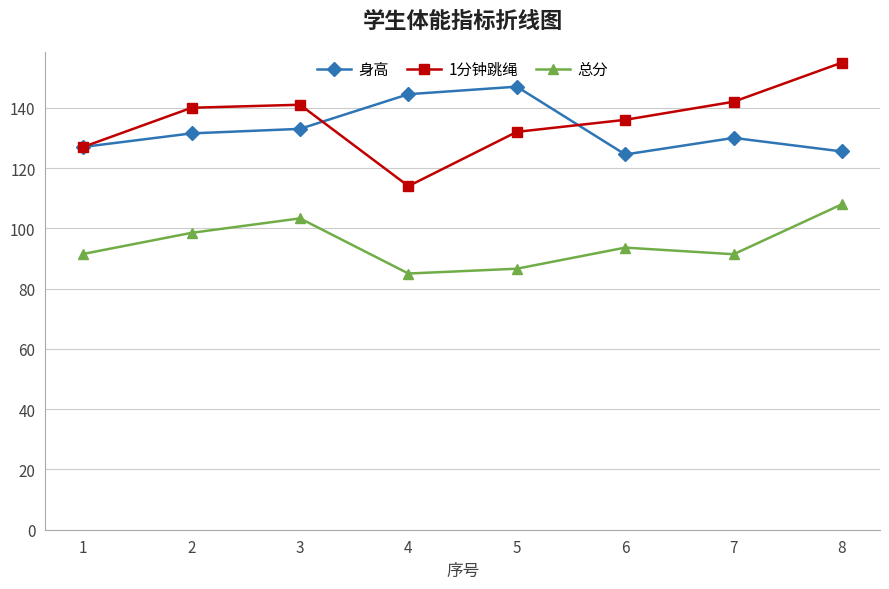

True or false: 总分 and 身高 intersect in this chart.

False